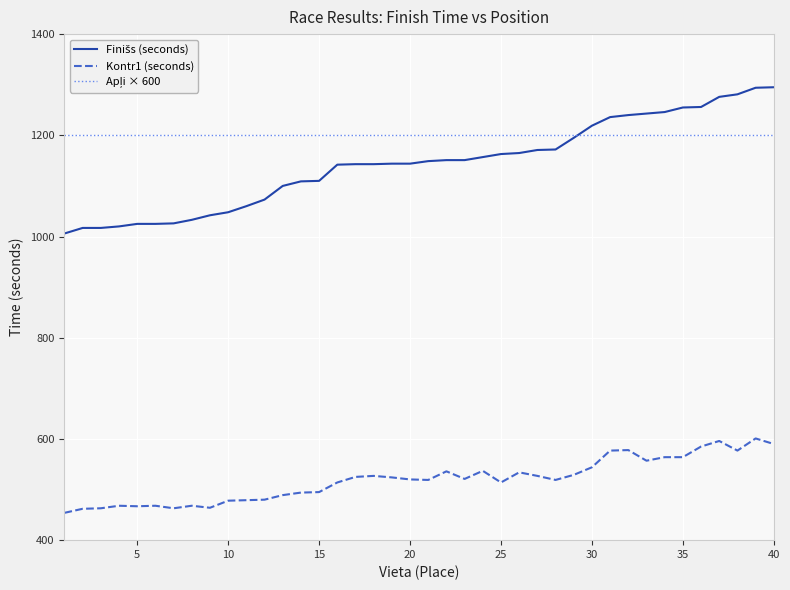

What is the minimum value shown in the chart?

454